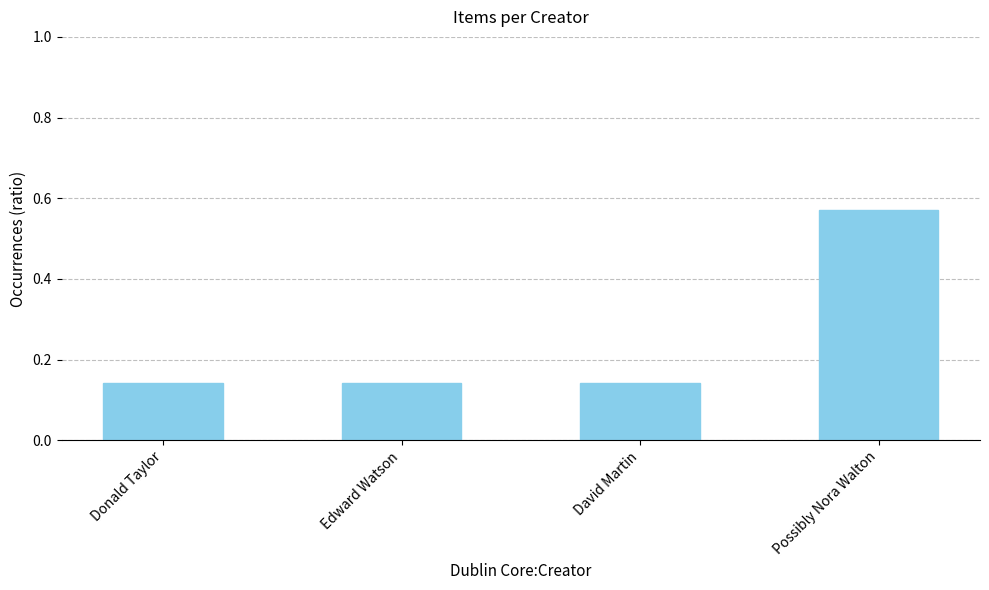

Which category has the highest value across all series?

Possibly Nora Walton